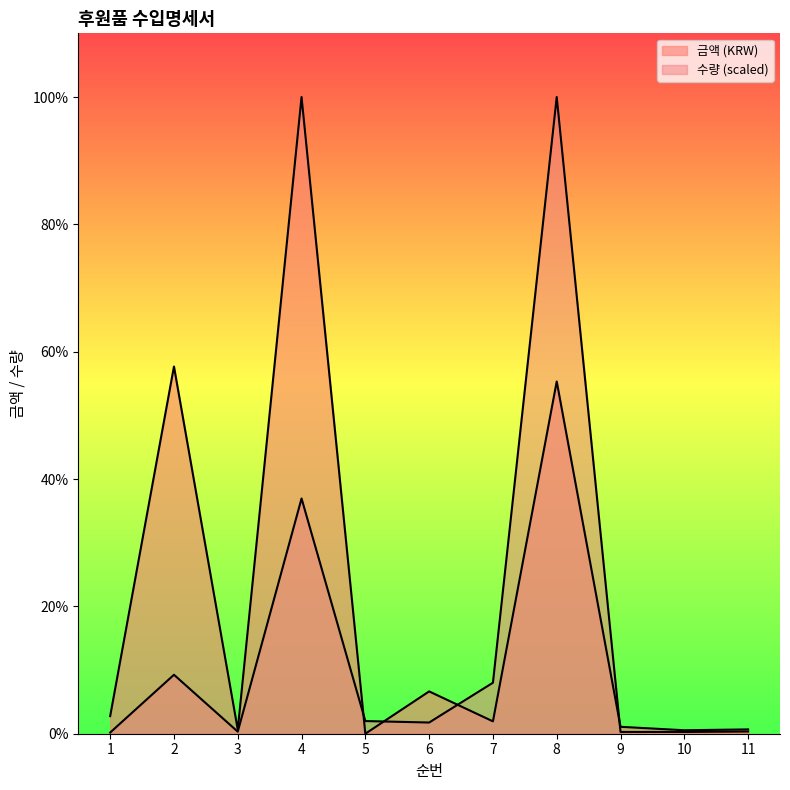

List the series in order of their overall mean, highest first.

금액 (KRW), 수량